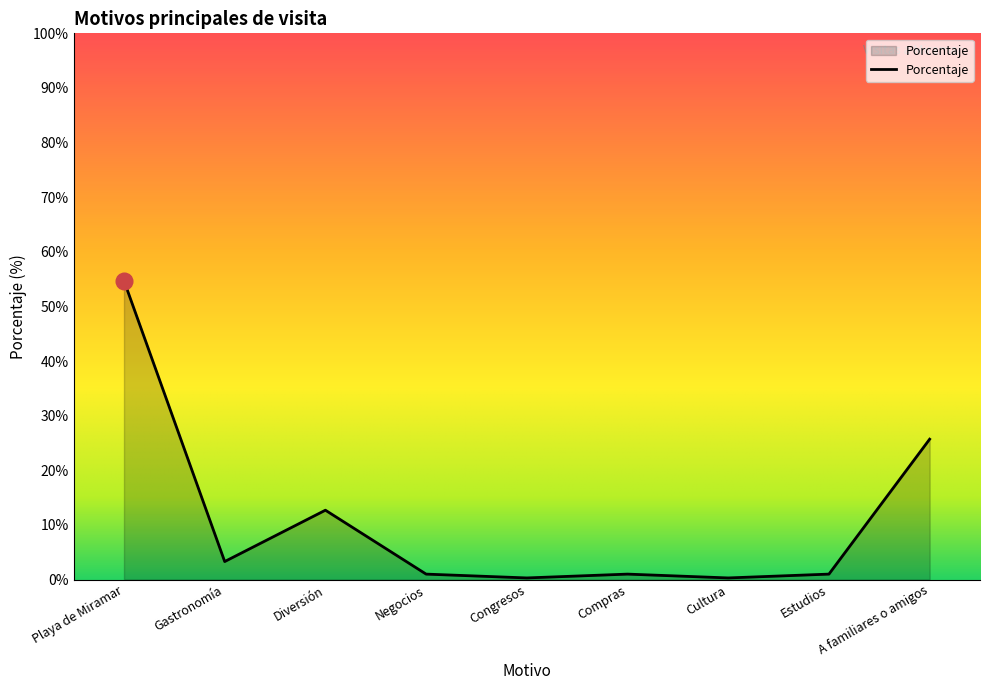

Which label corresponds to the largest value in the chart?

Playa de Miramar